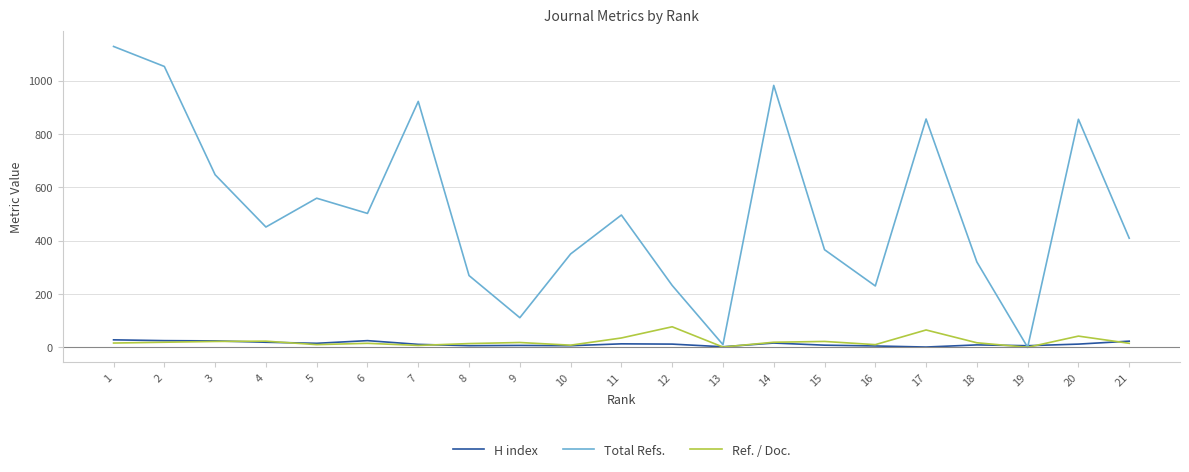

True or false: H index has more than 2 points higher than both neighbors.

True